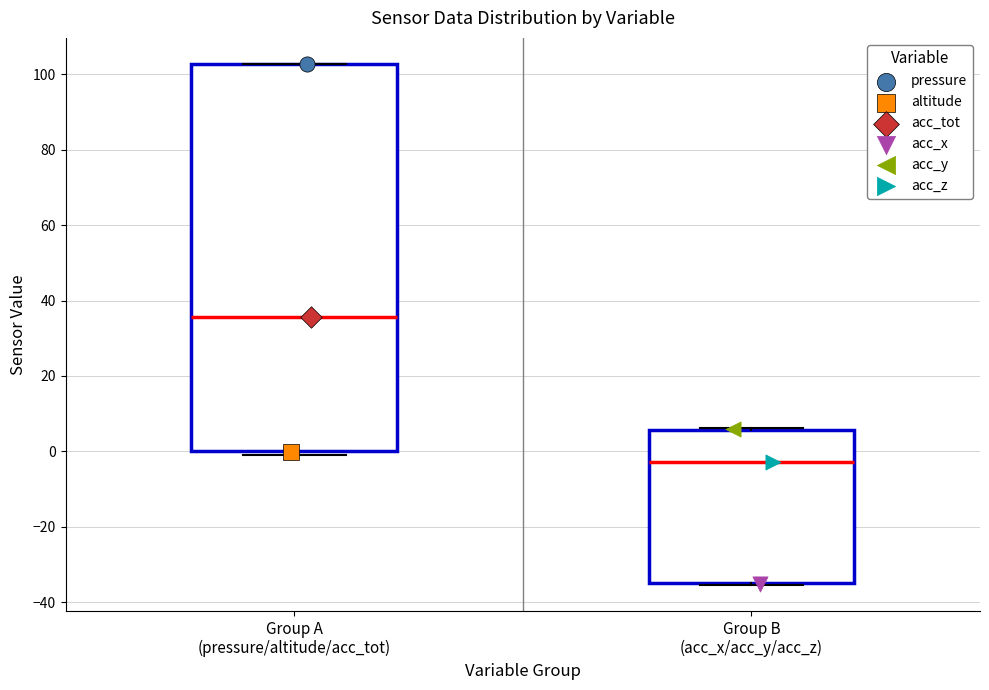

Comparing the boxes themselves (not the whiskers), which one is the tallest?

Group A (pressure/altitude/acc_tot)